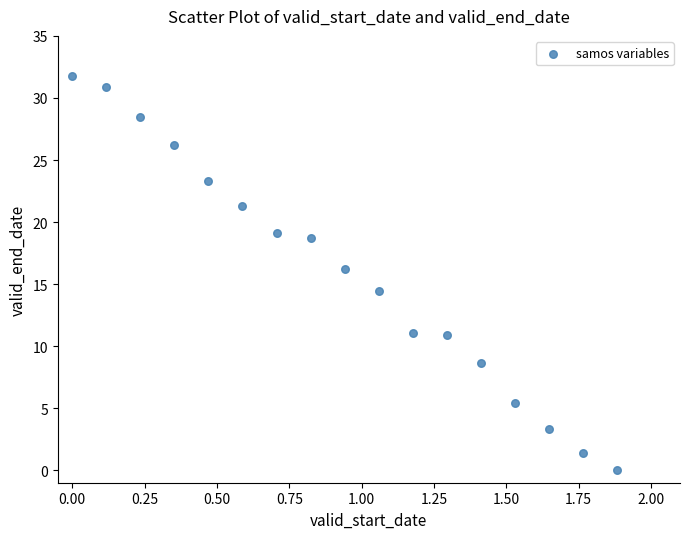

What Y value in the scatter plot is closest to 15?

14.4